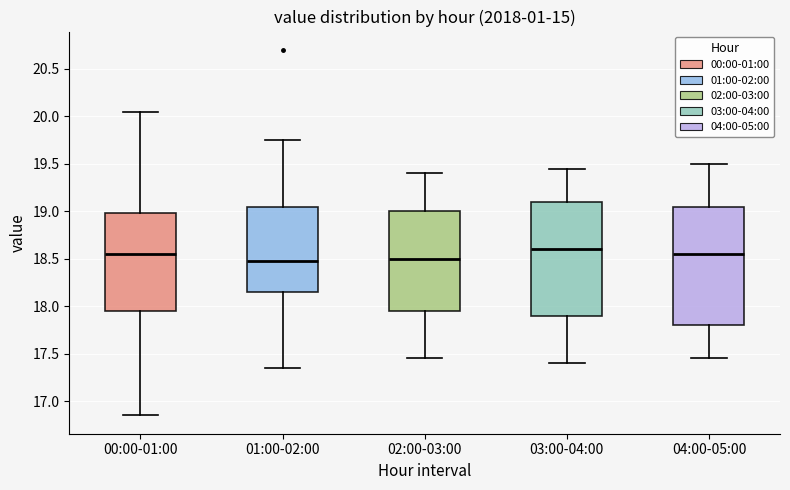

Where is the upper edge of the box for 00:00-01:00 on the y-axis? The values are not printed on the chart, so give them approximately, as read against the axis.

19.00